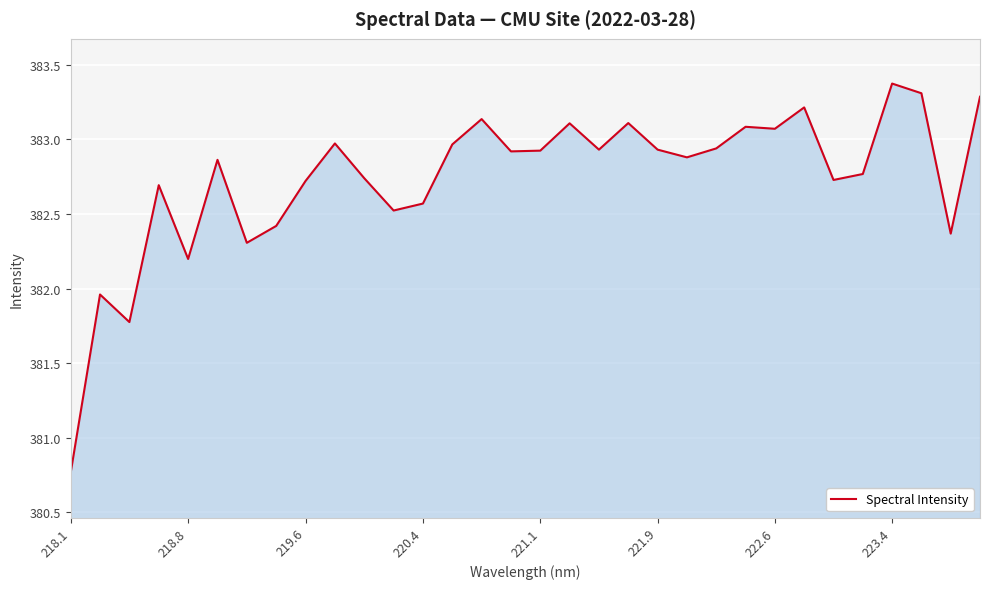

What is the greatest value displayed?

383.4